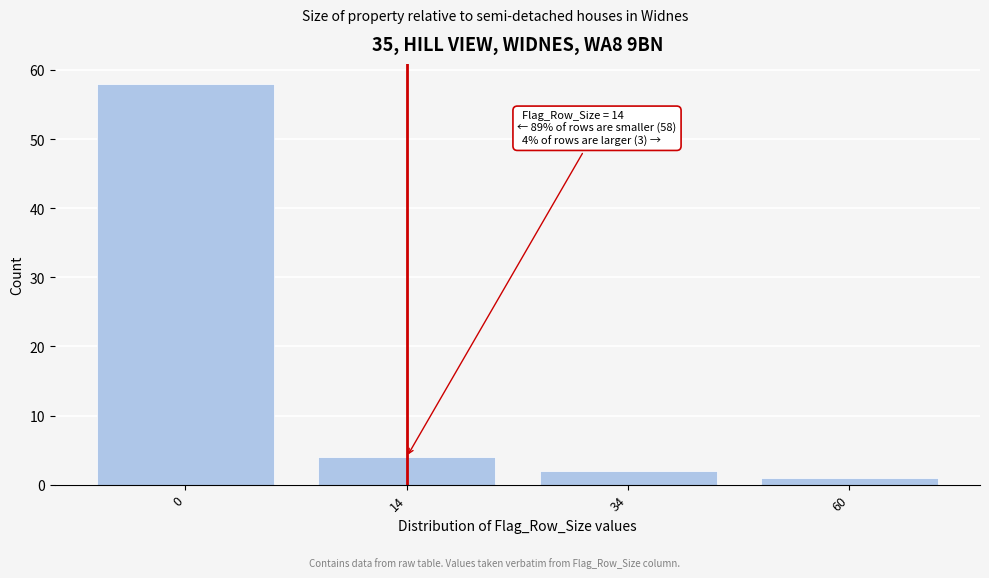

Reading left to right, list all the values displayed in this chart.

0=58	14=4	34=2	60=1